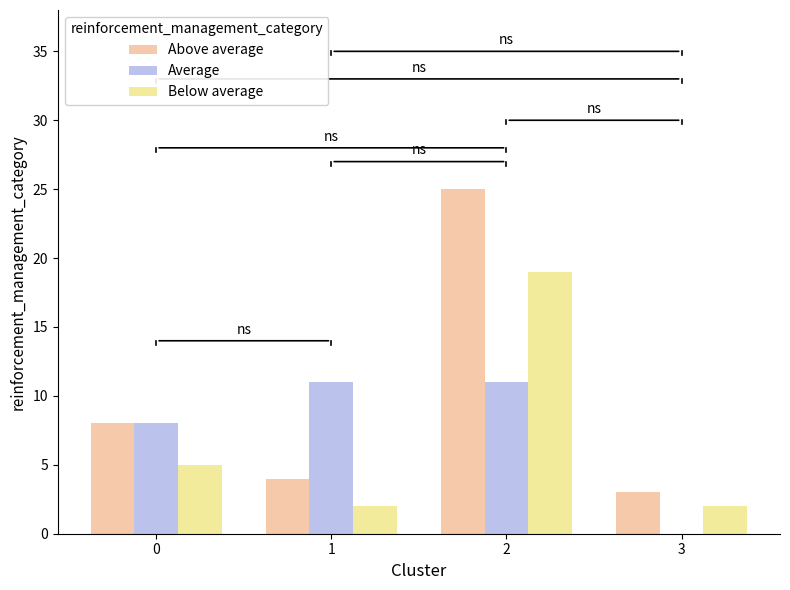

What is the sum of the Above average values at 3 and 2?

28